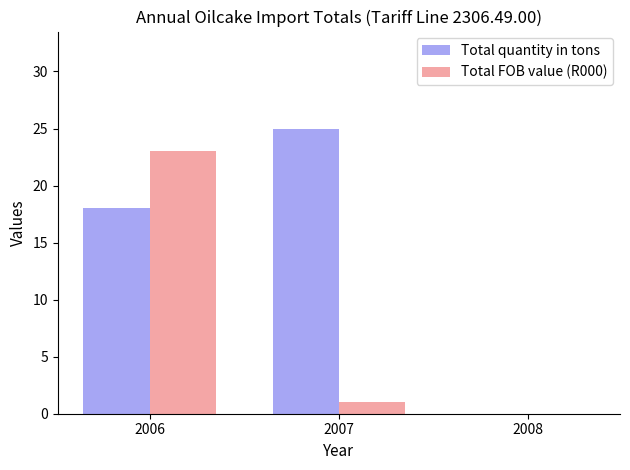

At which label is Total quantity in tons closest to 12?

2006